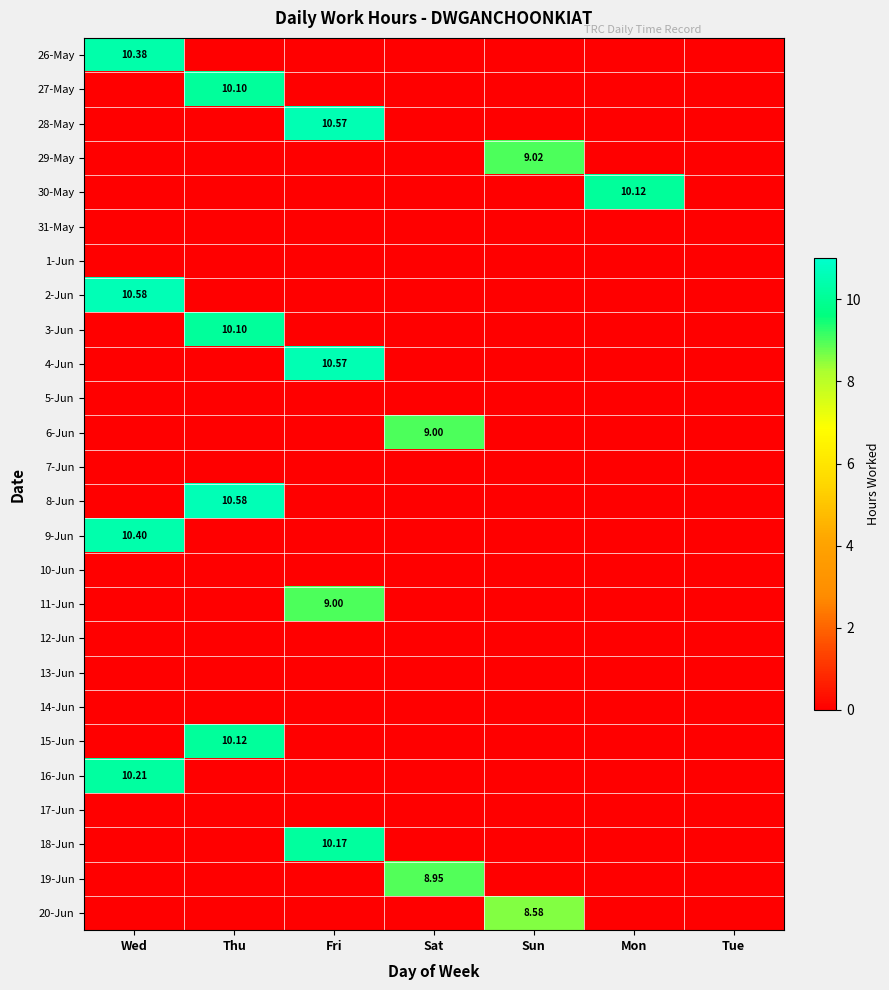

True or false: 30-May has a value of 10.1 at Mon.

True